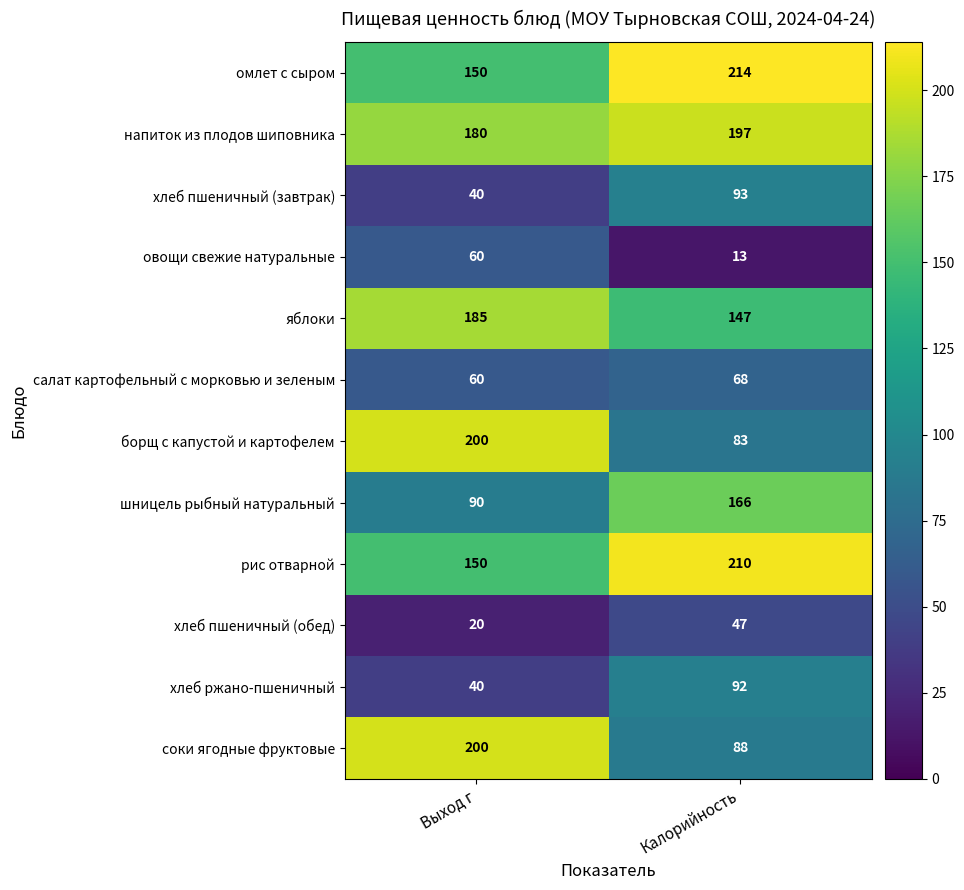

How many series are shown in this chart?

12